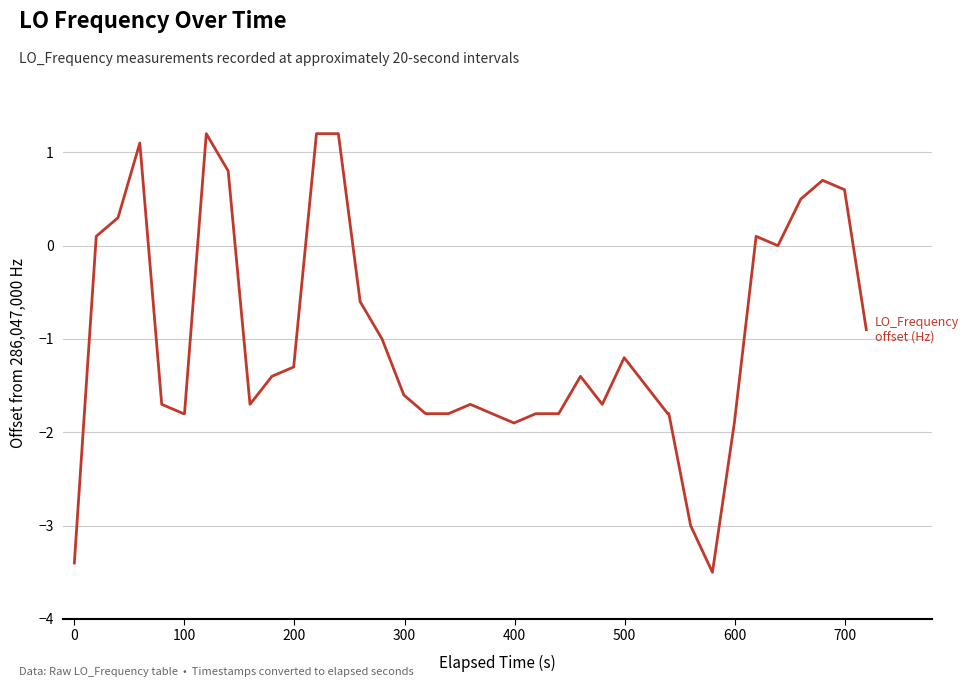

What is the minimum value shown in the chart?

-3.5